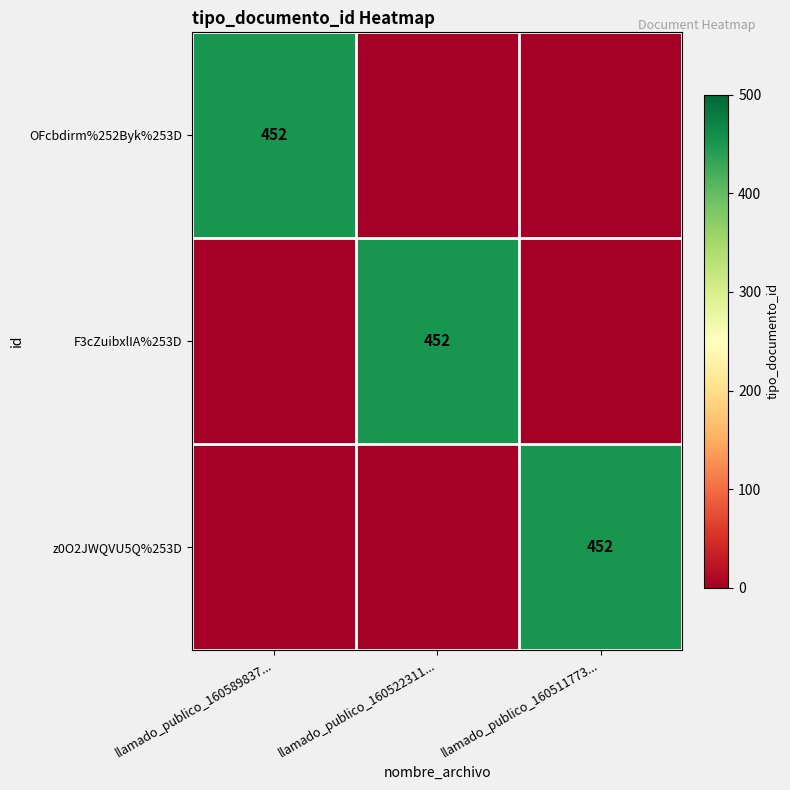

The OFcbdirm%252Byk%253D series shows 721 at llamado_publico_160589837.... True or false?

False